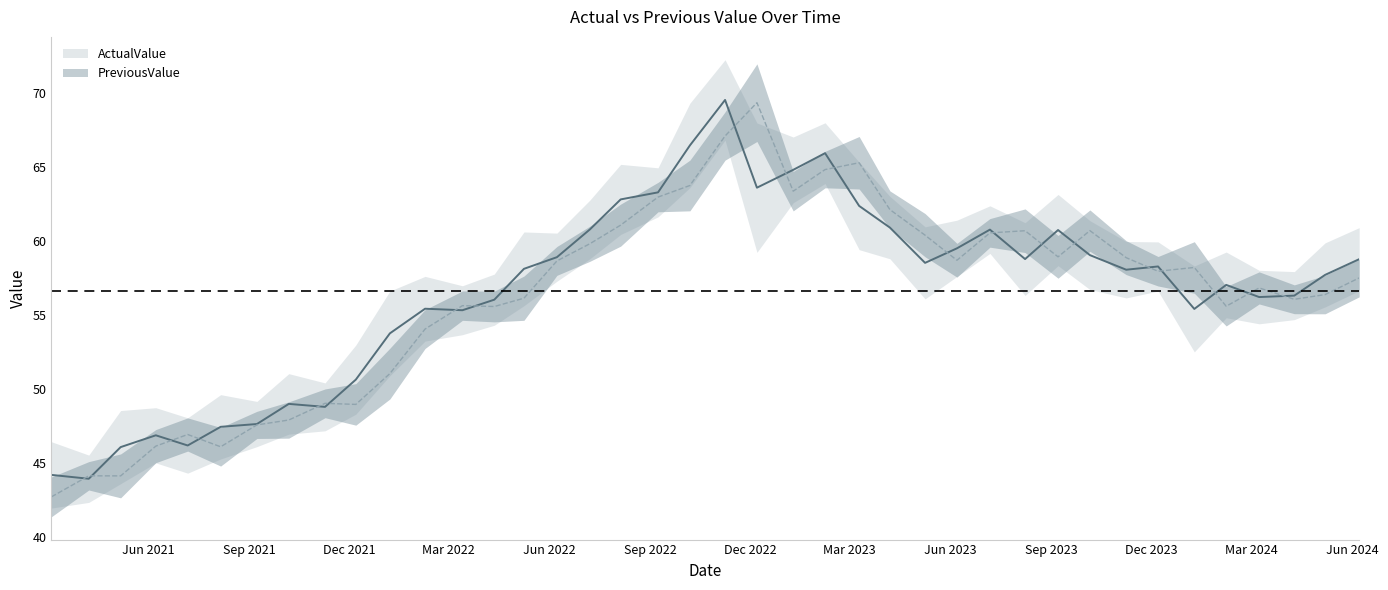

What are all the series names shown in the legend?

ActualValue line, PreviousValue line